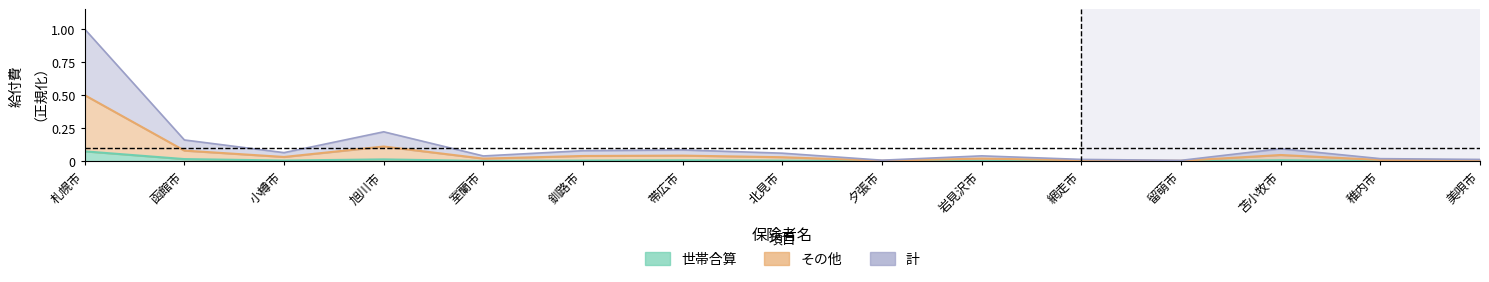

Which series has the largest total across all categories?

計